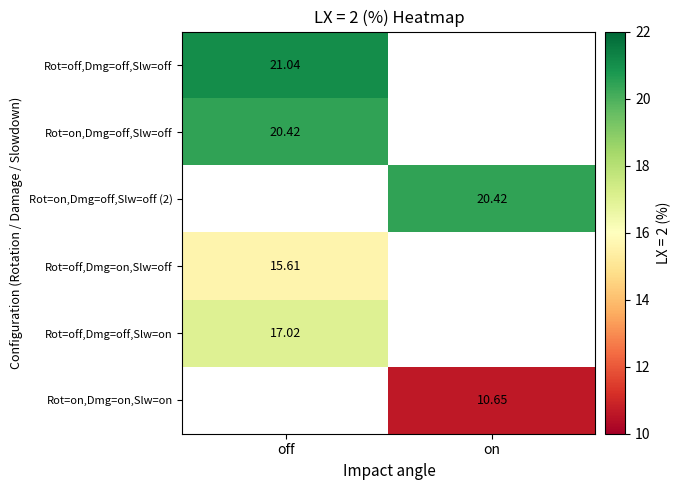

How many categories are shown in the chart?

2